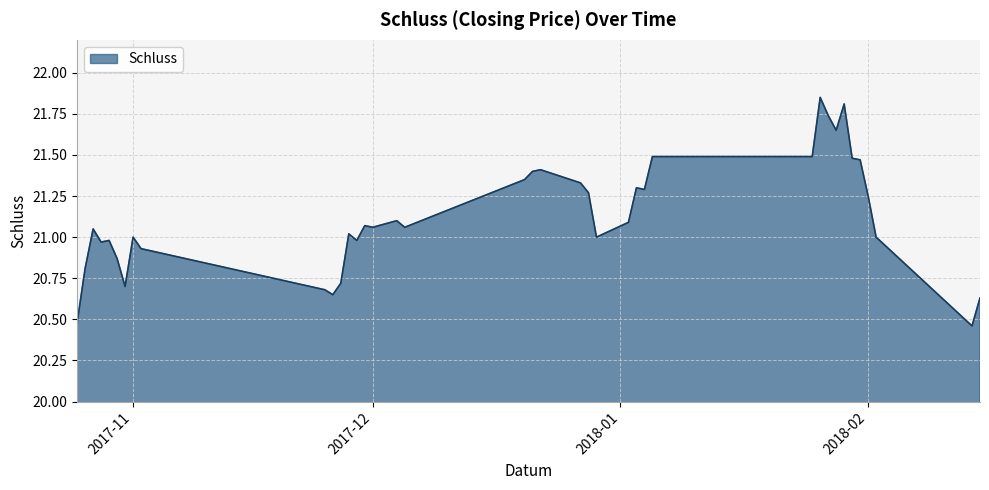

What is the difference between the maximum and minimum values?

1.4